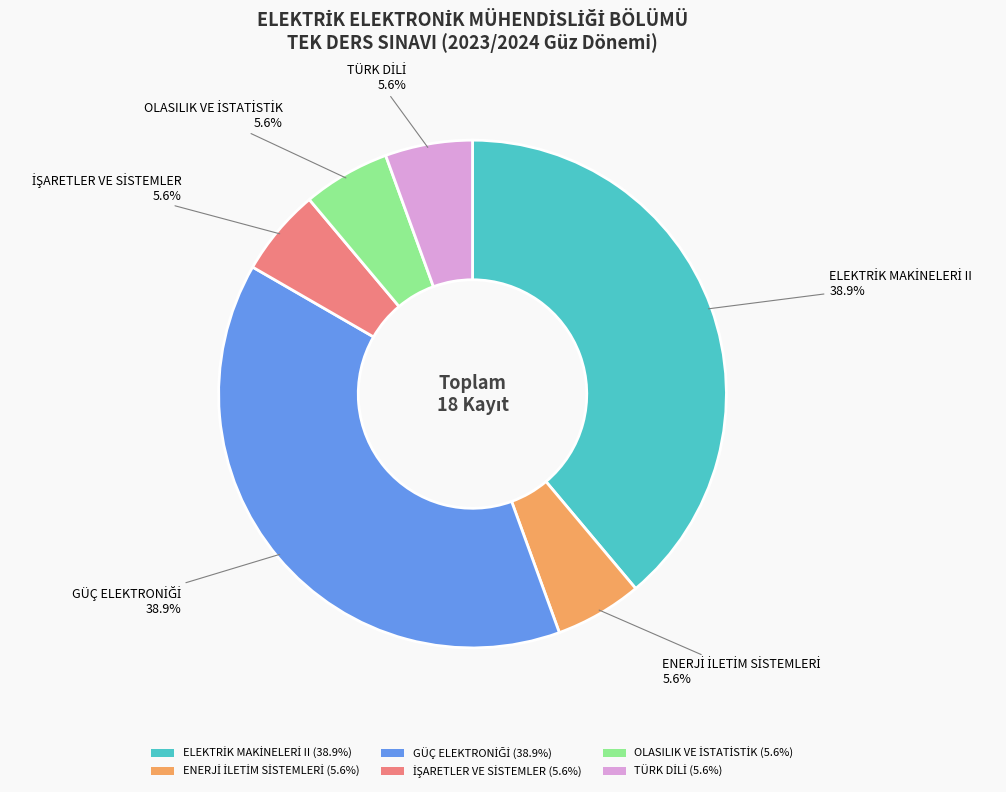

Is there a majority slice in this chart?

No